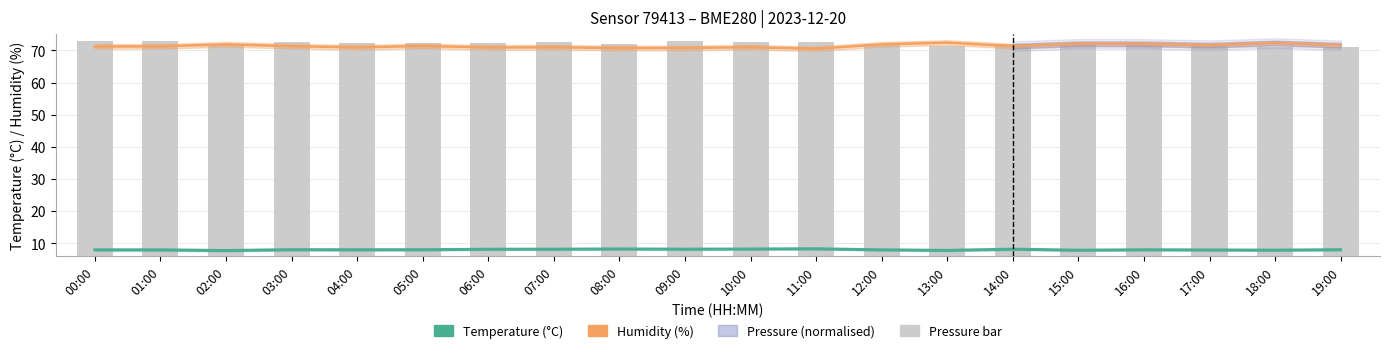

At which label is Humidity (%) closest to 71?

10:00